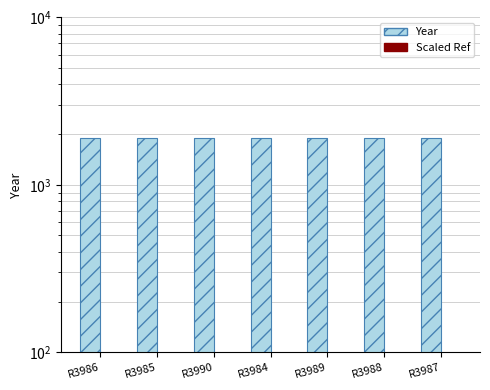

At how many categories does at least one series exceed 1616?

7